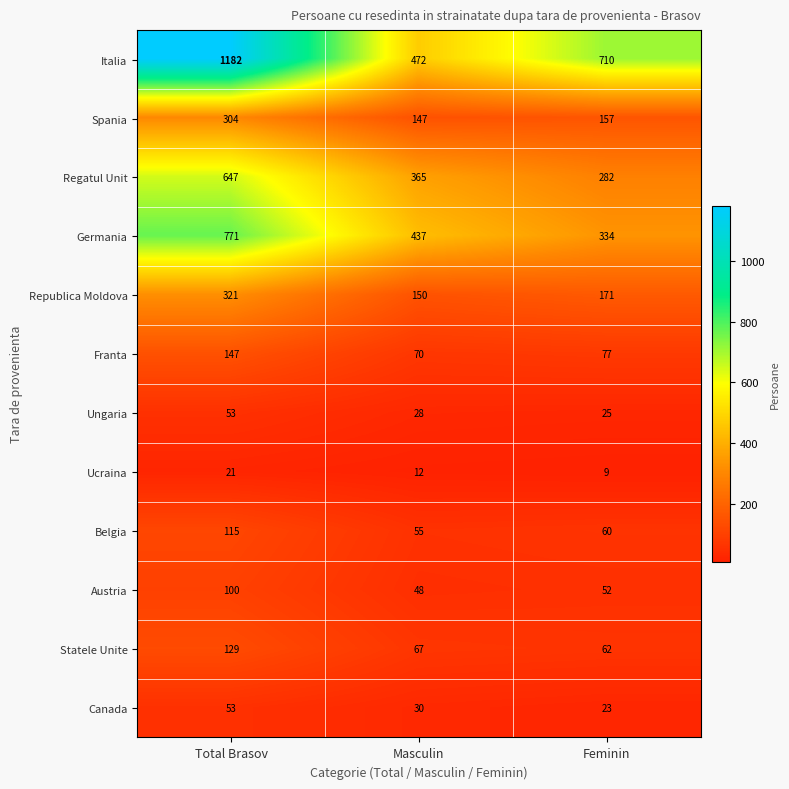

What is the greatest value displayed?

1182